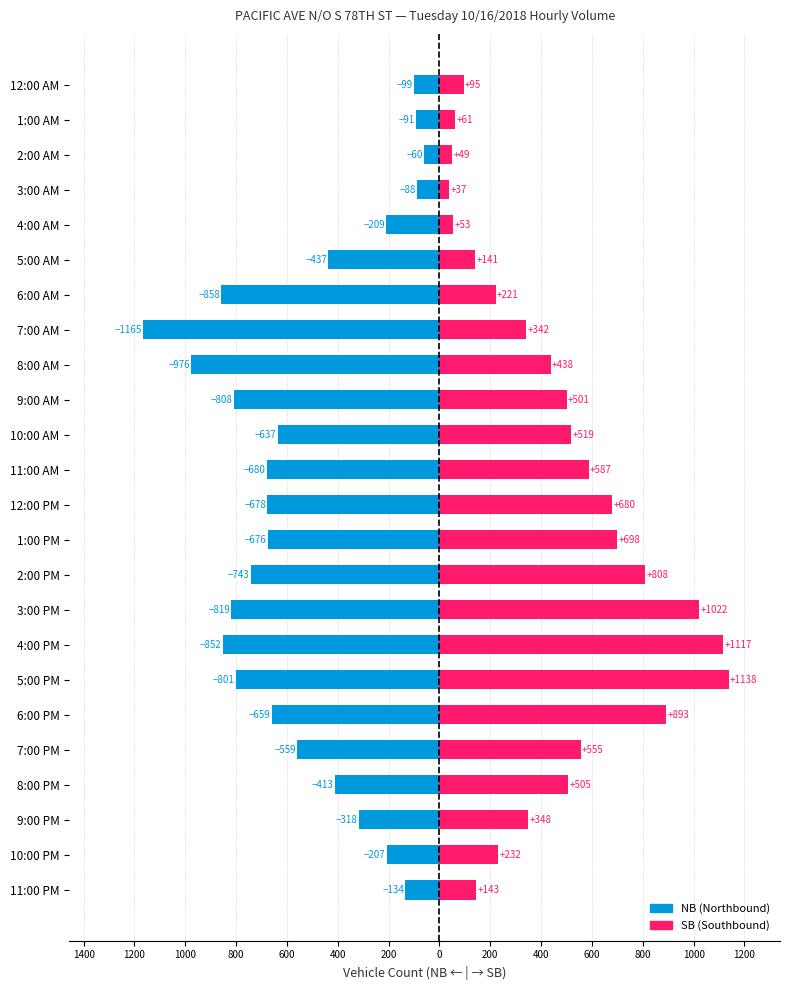

What is the minimum value for SB?

37